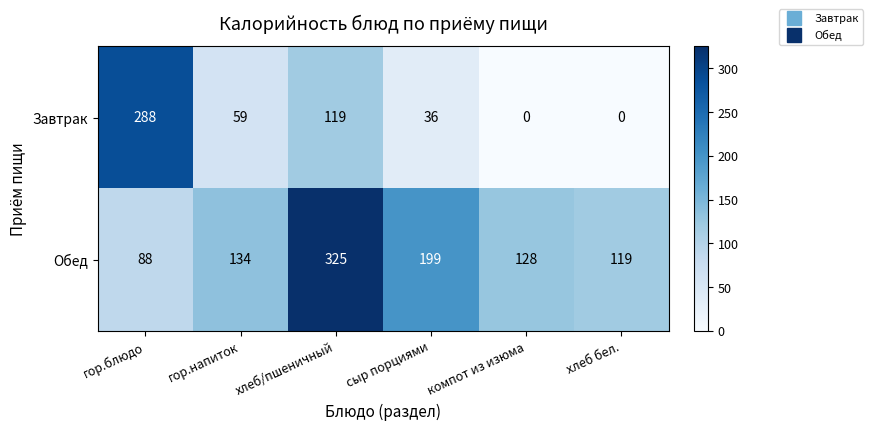

Where is Обед nearest to the value 206?

сыр порциями